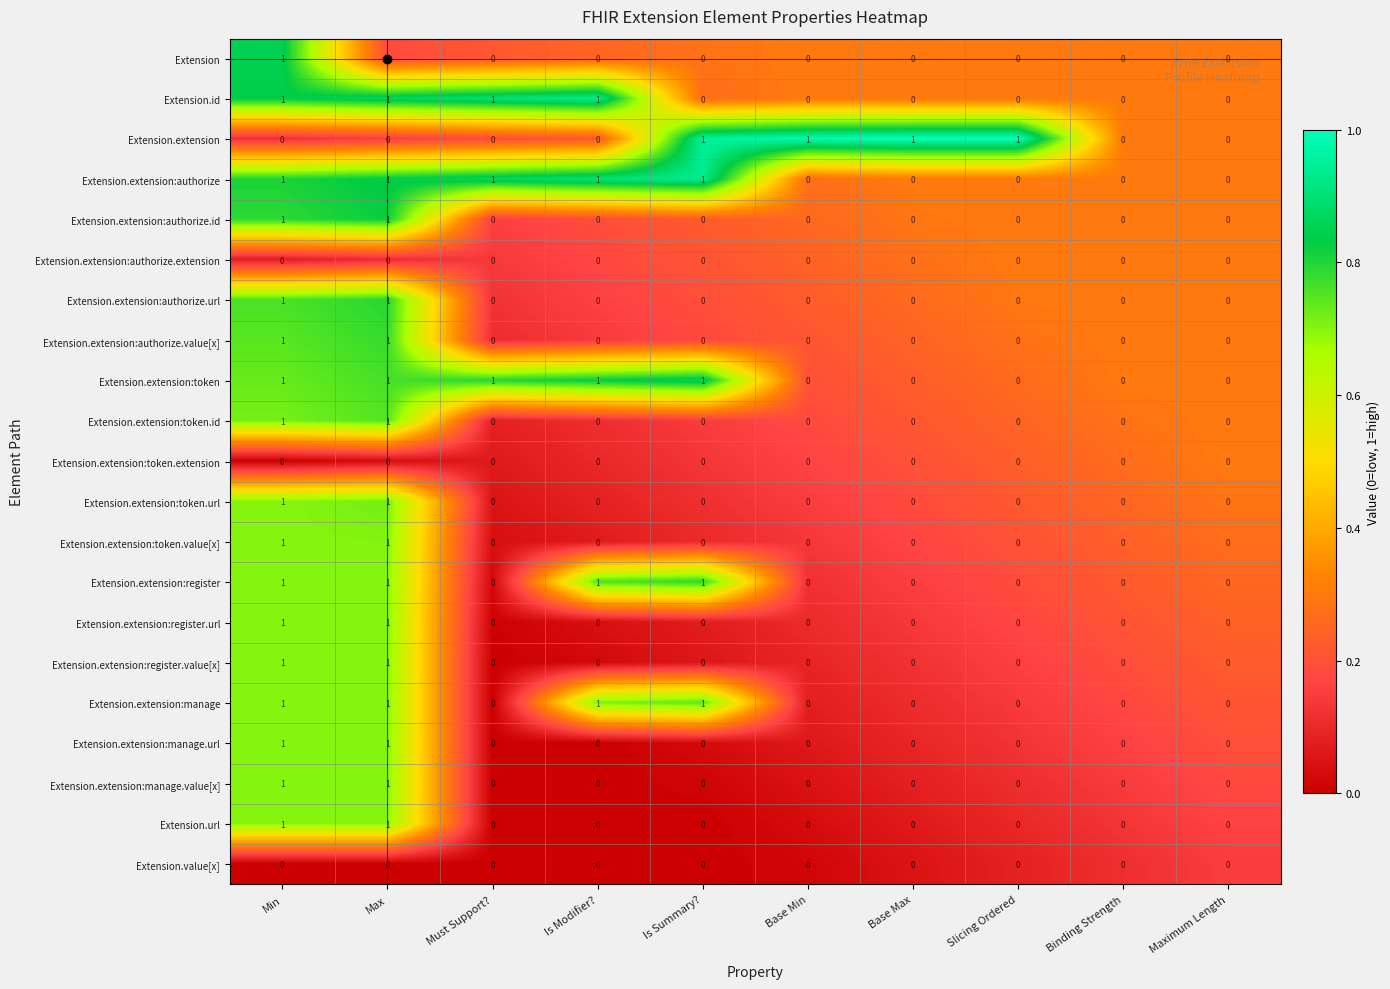

How many Extension.extension:token values are between 0 and 1?

10